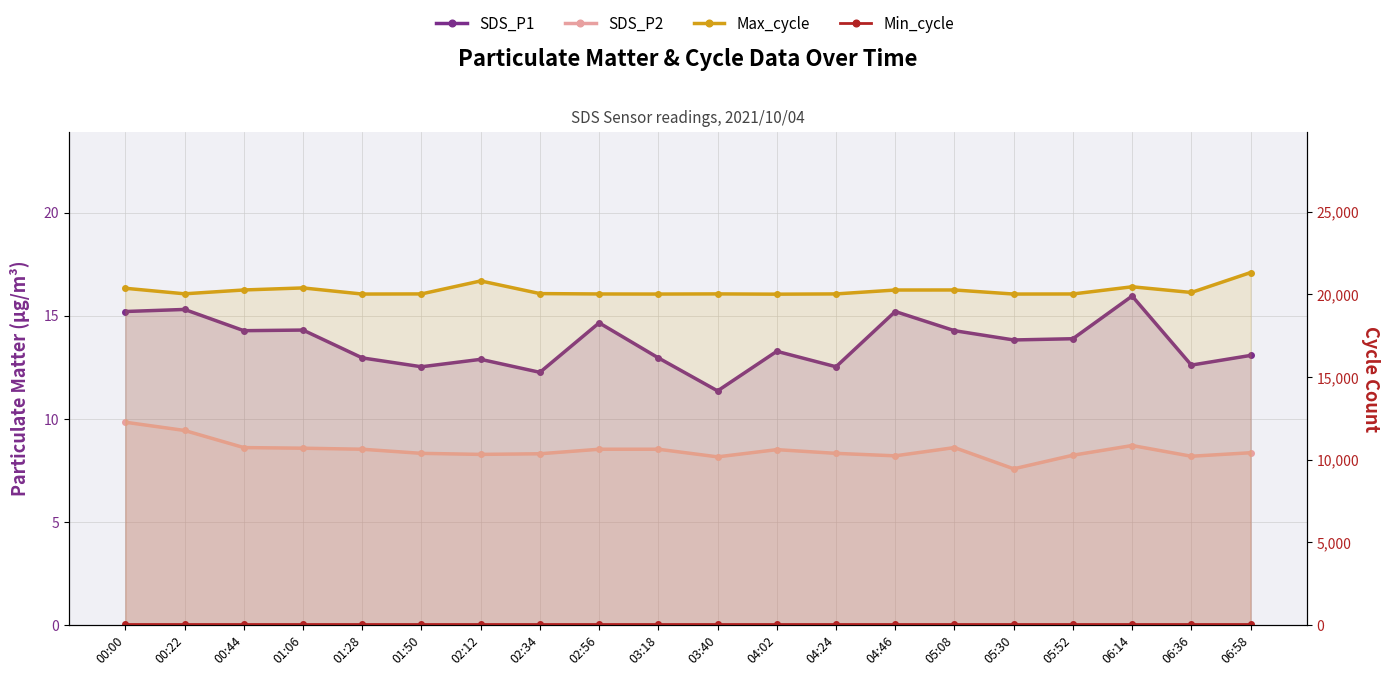

True or false: Max_cycle and Min_cycle cross at least once.

False